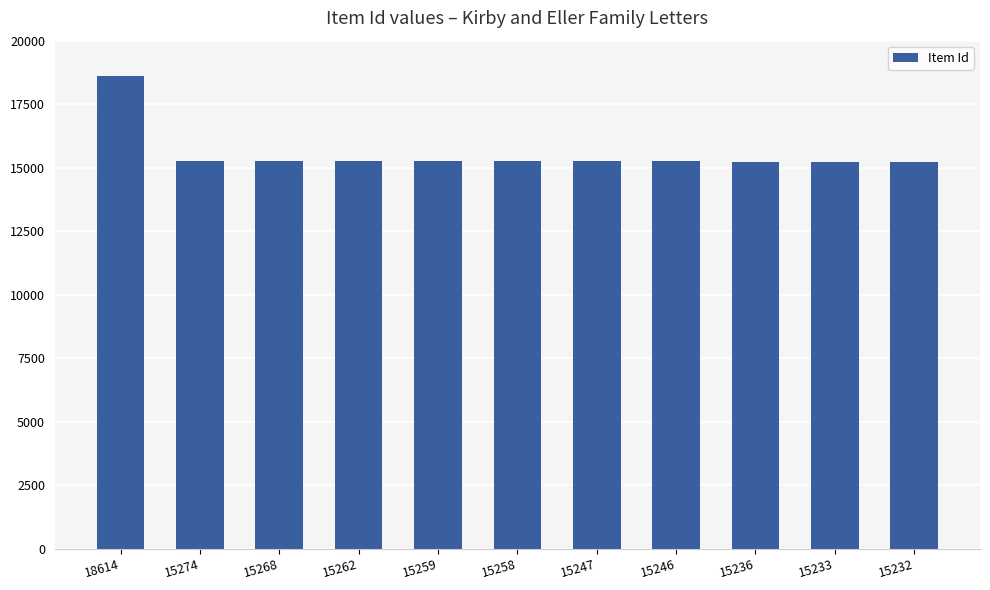

Approximately how many times larger is the value at 15236 compared to 15262?

1.0